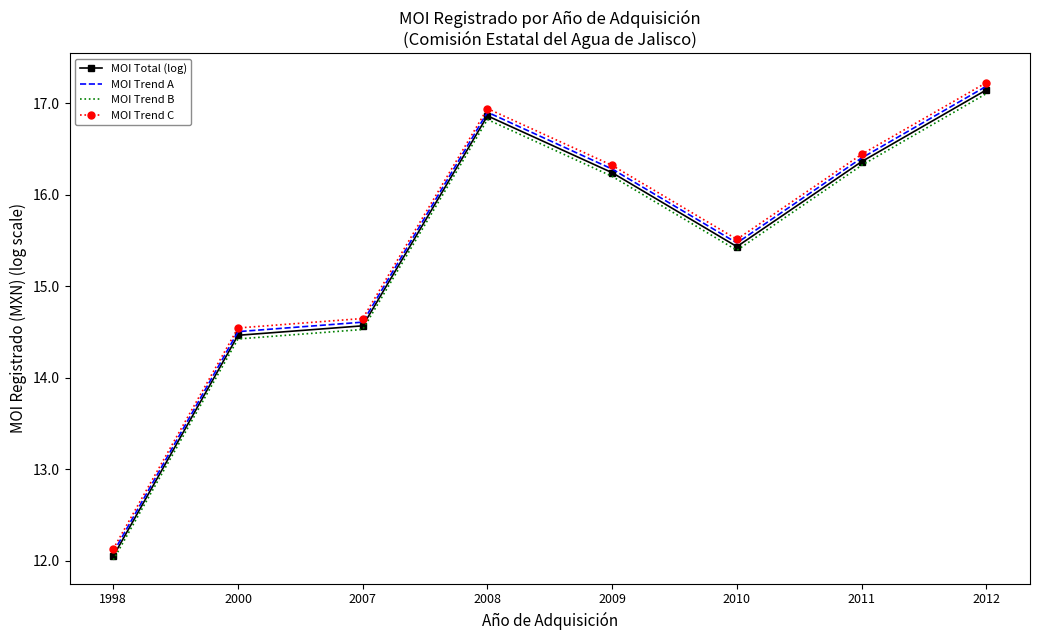

Is the value of MOI Trend C at 2012 greater than the value of MOI Trend A at 2010?

Yes